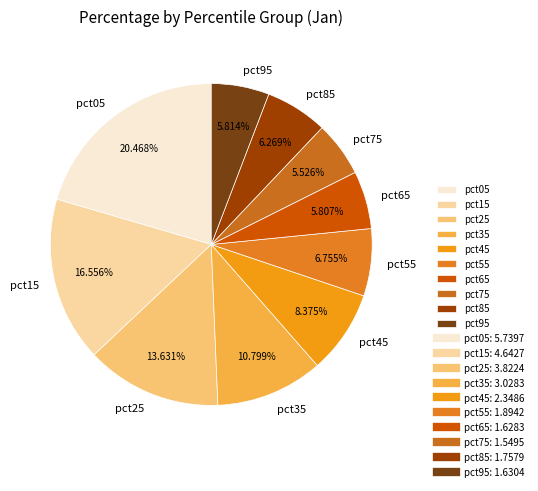

What is the largest slice in the pie chart?

pct05